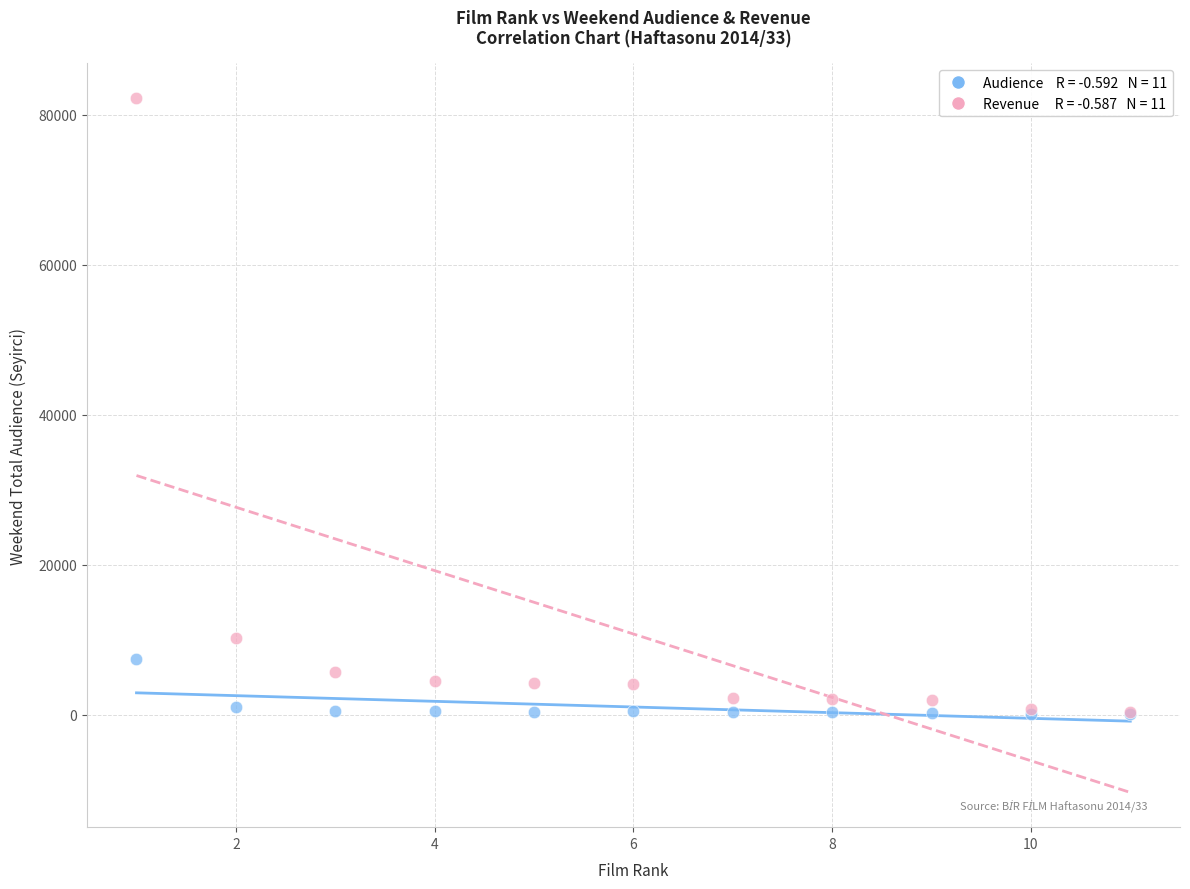

Across all series, what Y value is closest to 41149?

10179.5